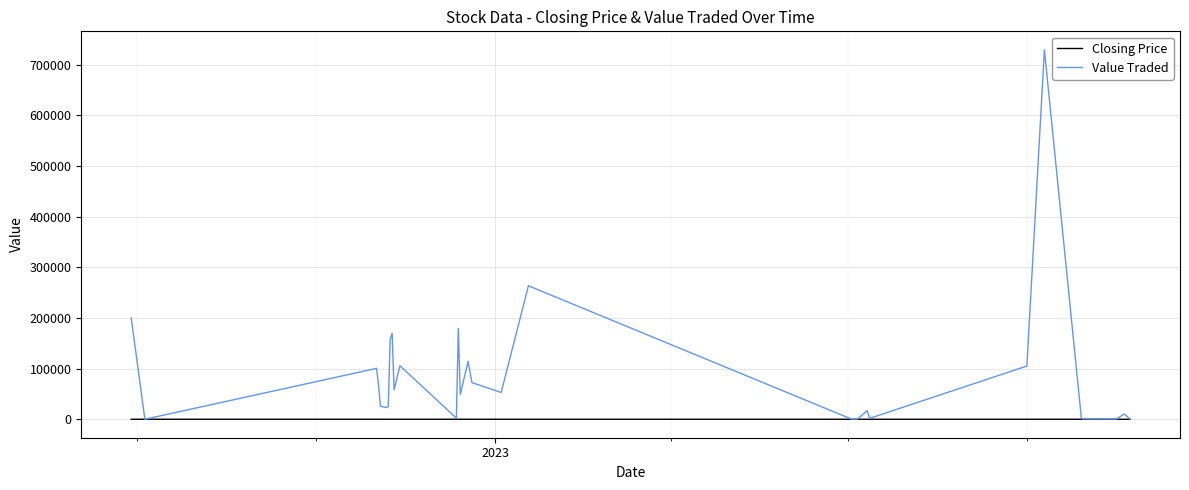

What is the greatest value displayed?

729615.0